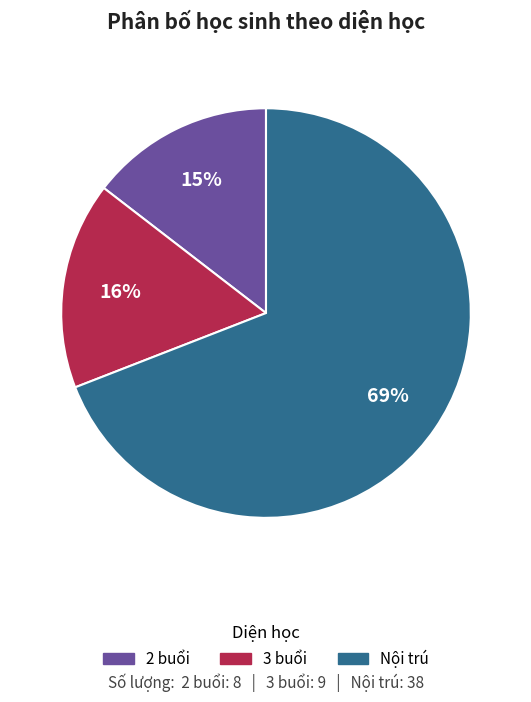

How many segments does this pie chart have?

3